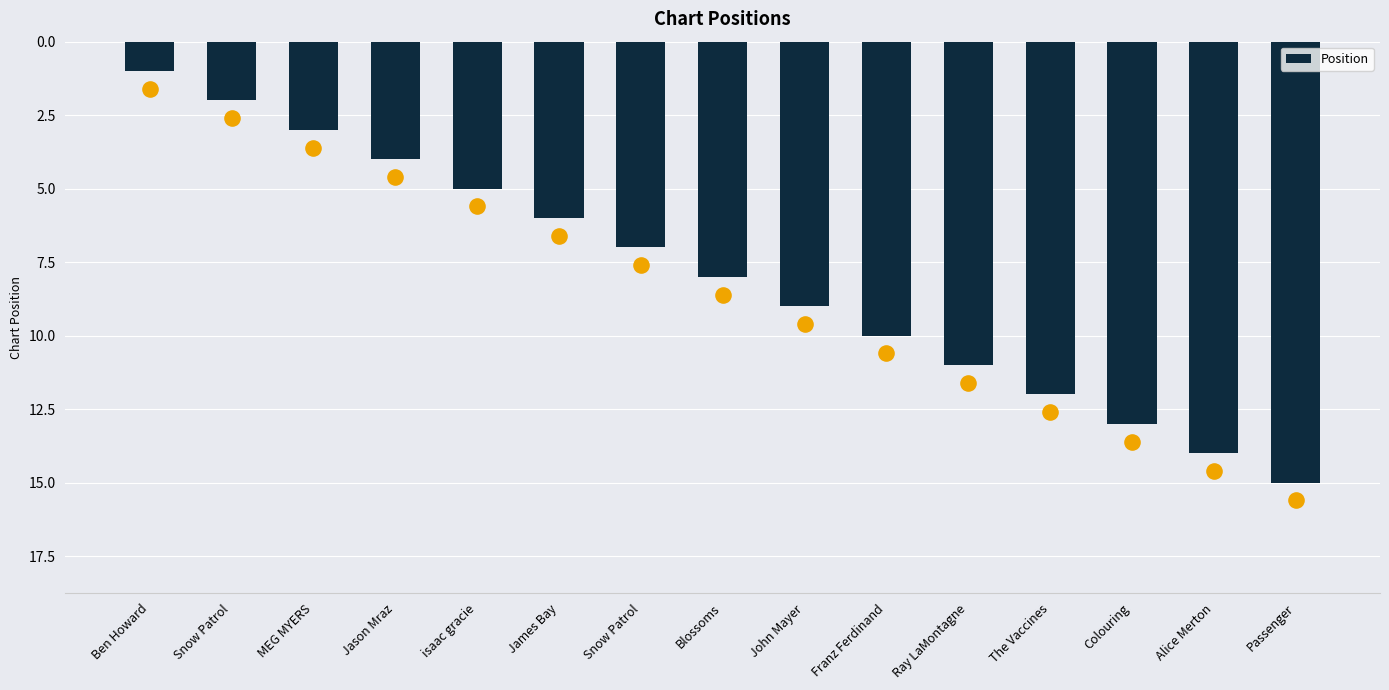

What is the change in value from James Bay to Snow Patrol?

+1